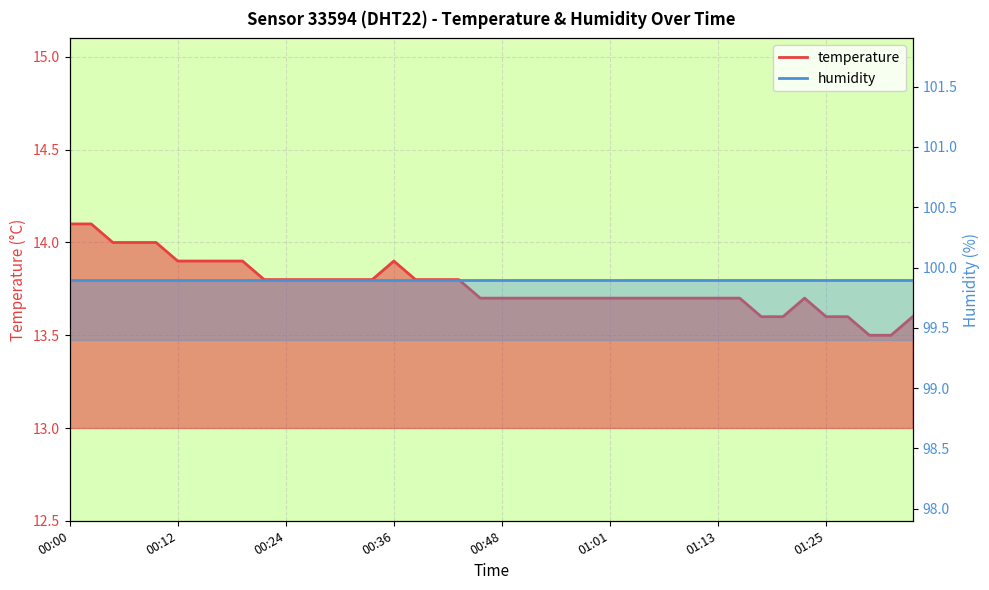

What is the difference between the maximum and minimum values?

0.6